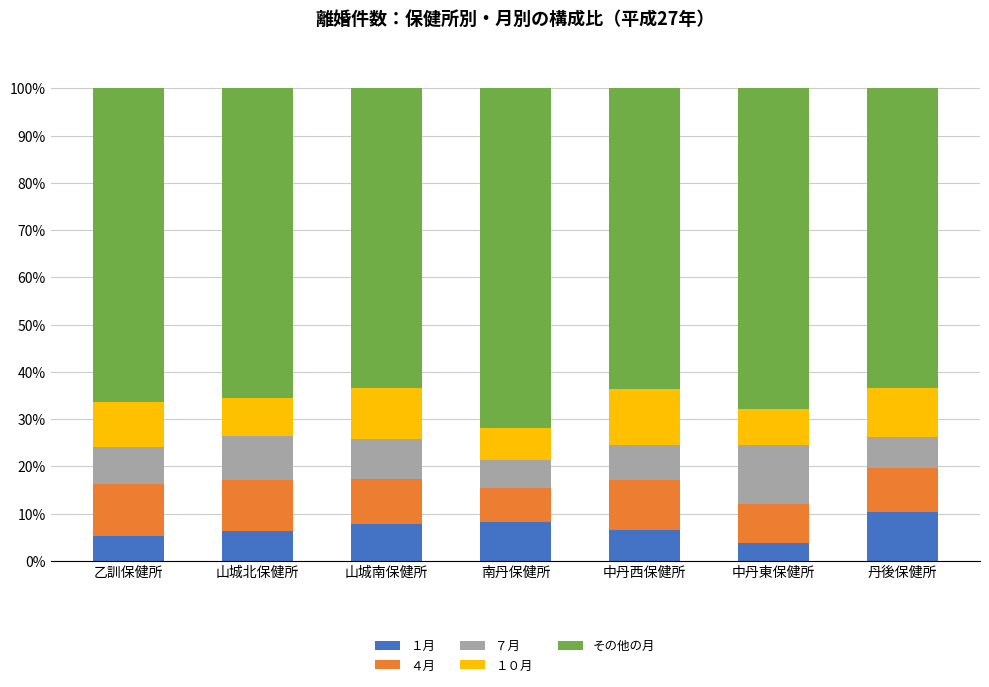

What is the highest value of the １月 series?

10.5